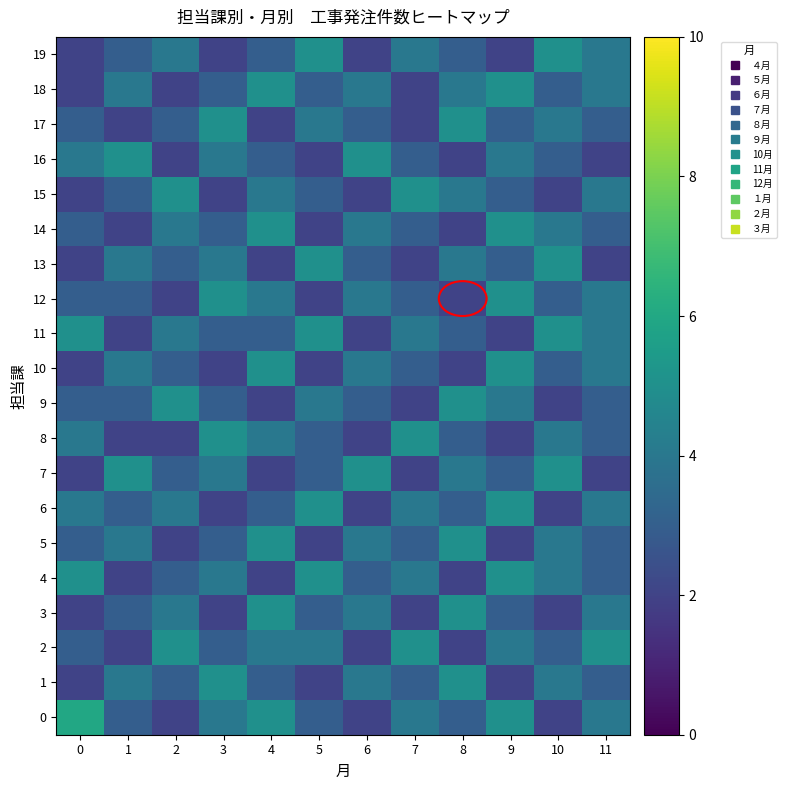

At 8, list the series in order from largest to smallest.

1, 3, 5, 9, 17, 7, 13, 15, 18, 0, 6, 8, 11, 19, 2, 4, 10, 12, 14, 16